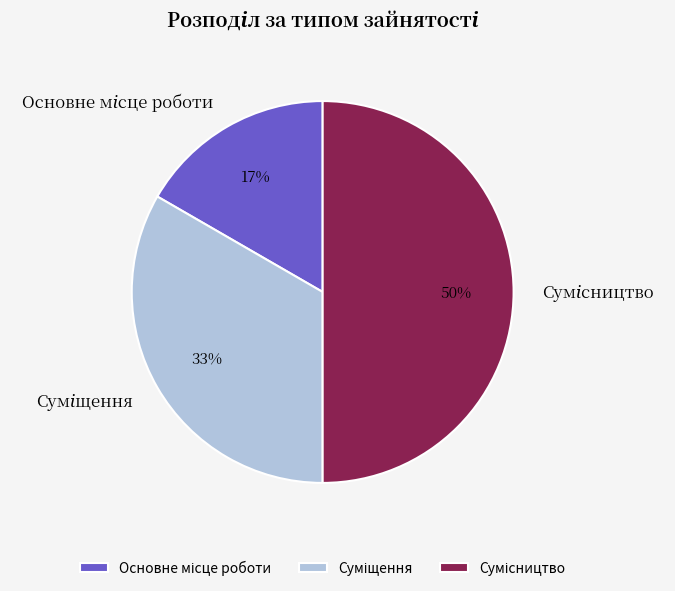

Count the number of slices in the pie.

3